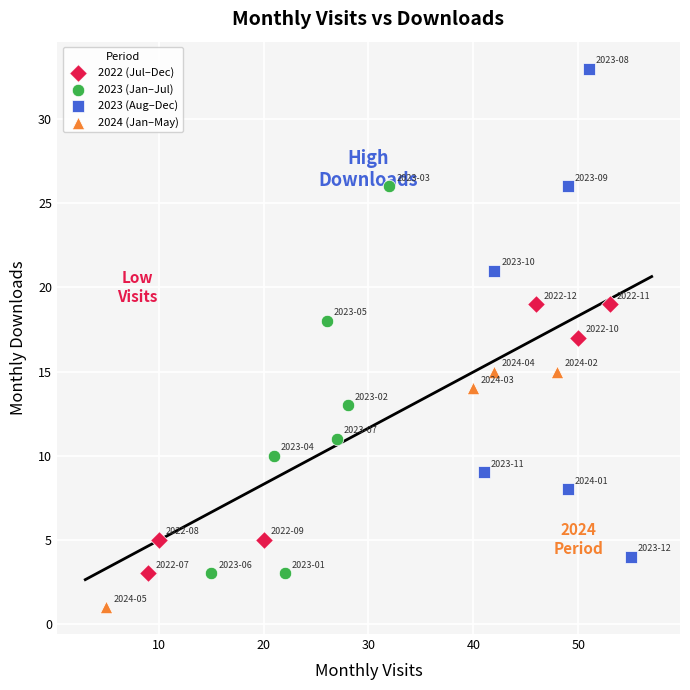

Which series reaches the minimum Y coordinate?

2024 (Jan–May)